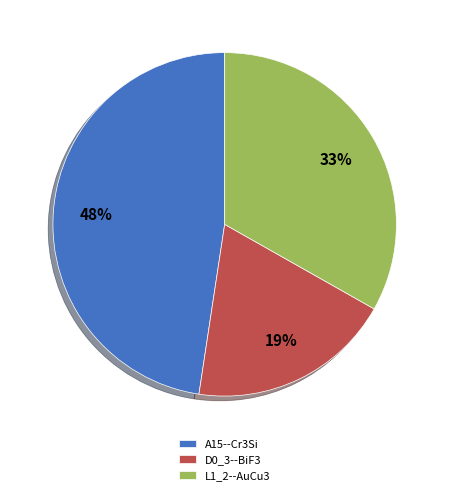

What is the largest slice in the pie chart?

A15--Cr3Si